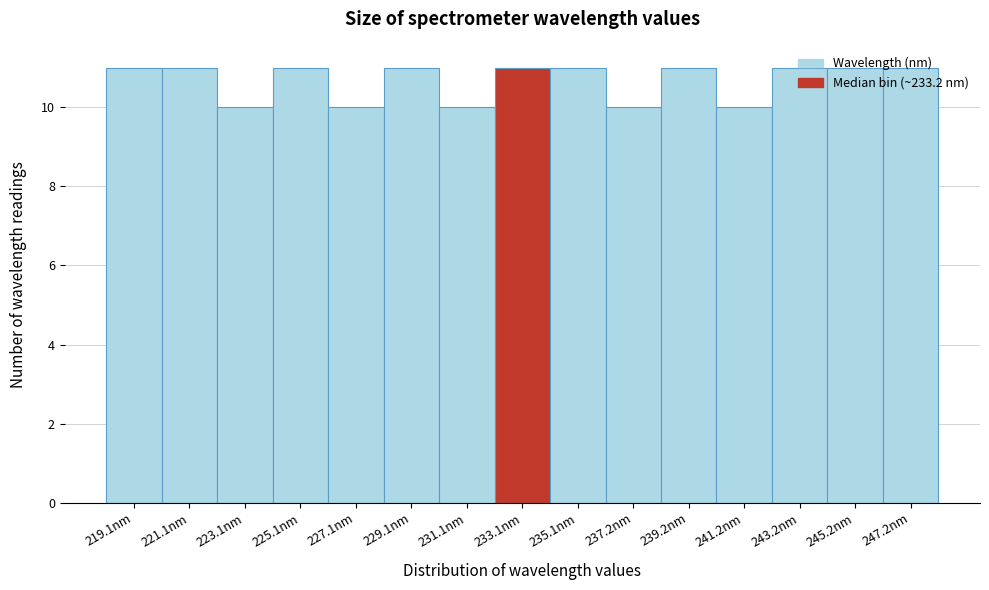

Reading left to right, transcribe this chart: for each bar, give the range it covers on the x-axis and its height. Neither the bar edges nor the heights are printed on the chart, so give them approximately, as read against the axes.

218 to 220: 11
220 to 222: 11
222 to 224: 10
224 to 226: 11
226 to 228: 10
228 to 230: 11
230 to 232: 10
232 to 234: 11
234 to 236: 11
236 to 238: 10
238 to 240: 11
240 to 242: 10
242 to 244: 11
244 to 246: 11
246 to 248: 11